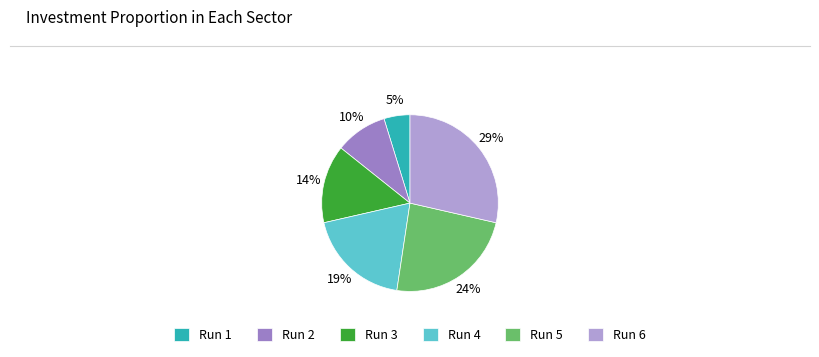

Rank the categories by value from highest to lowest.

Run 6, Run 5, Run 4, Run 3, Run 2, Run 1